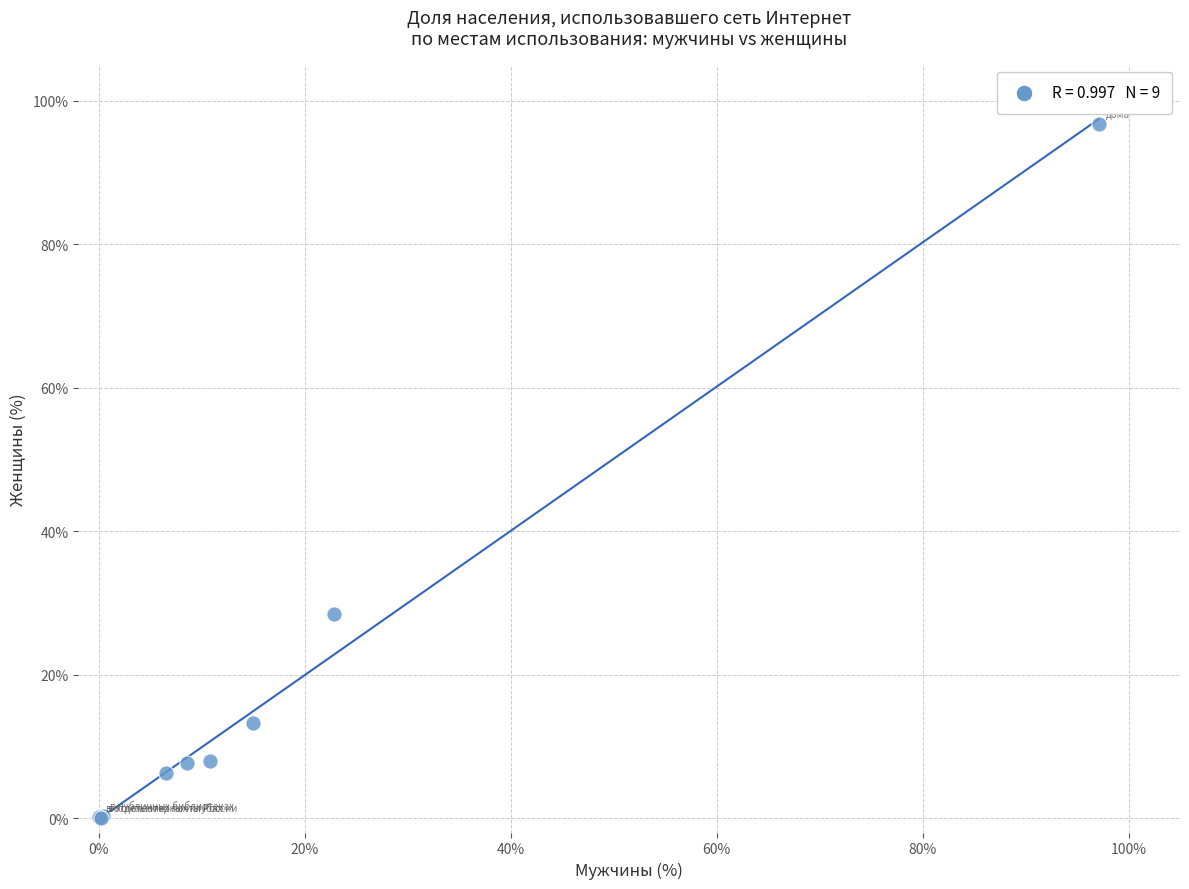

What Y value in the scatter plot is closest to 48?

28.4